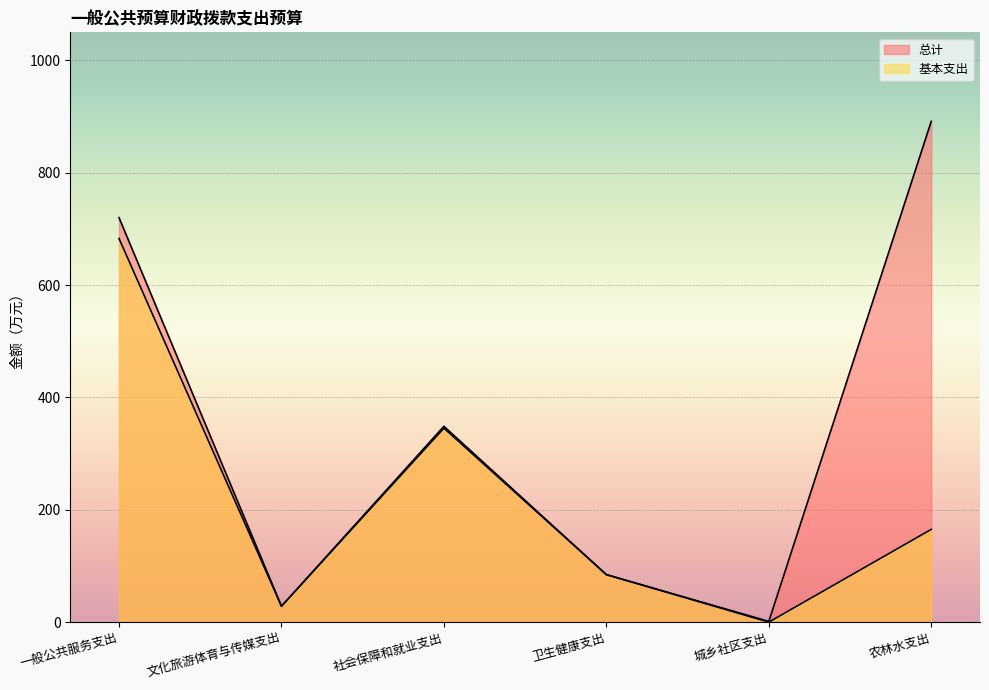

How many data points in 总计 are less than 348?

3